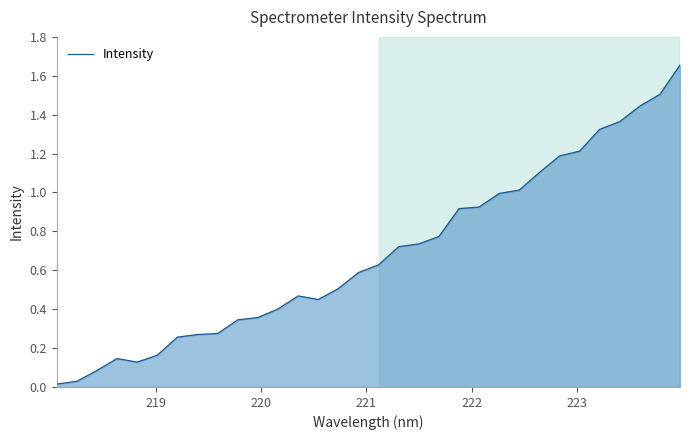

What is the difference between the maximum and minimum values?

1.6